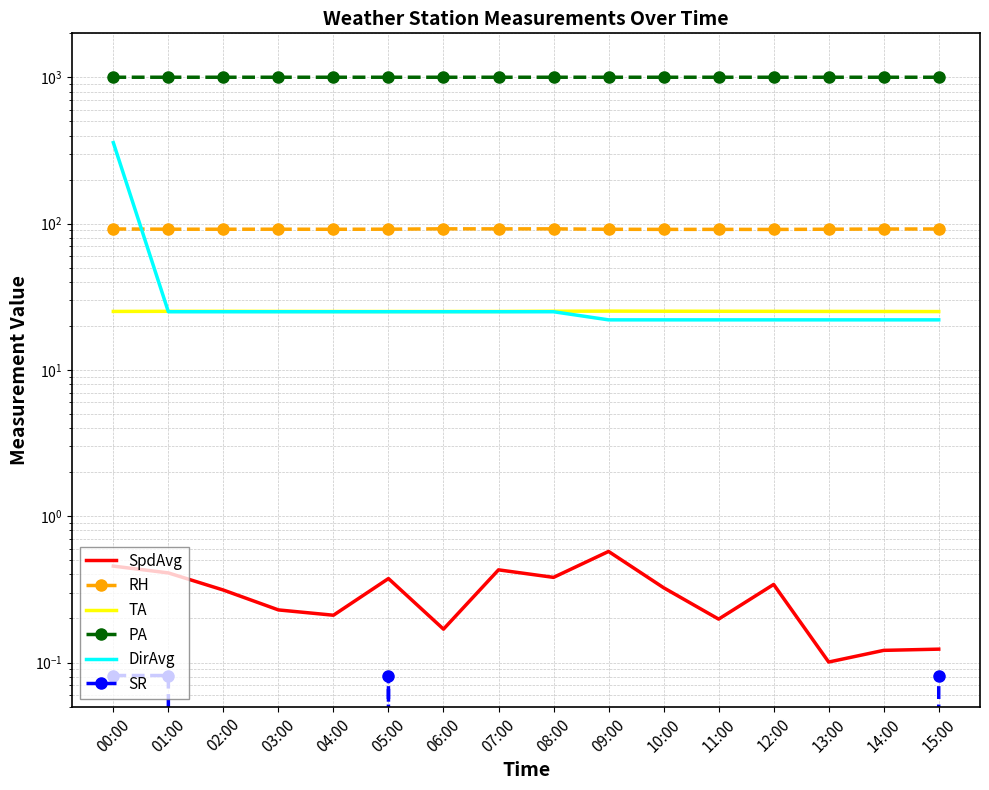

The PA series shows 544.1 at 08:00. True or false?

False